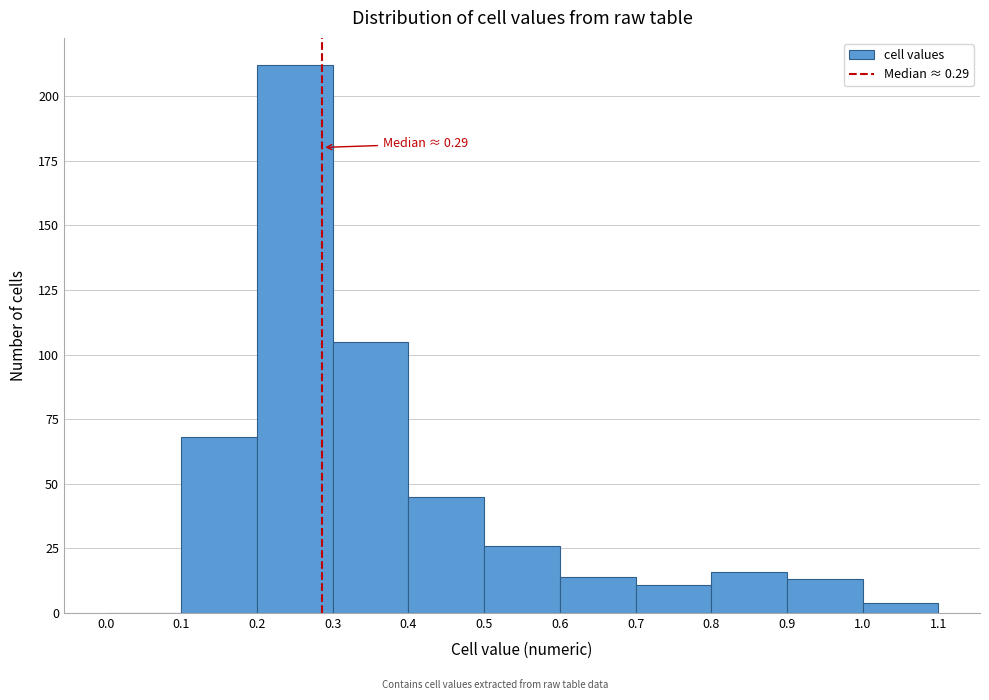

Which range on the x-axis has the tallest bar?

0.2 to 0.3